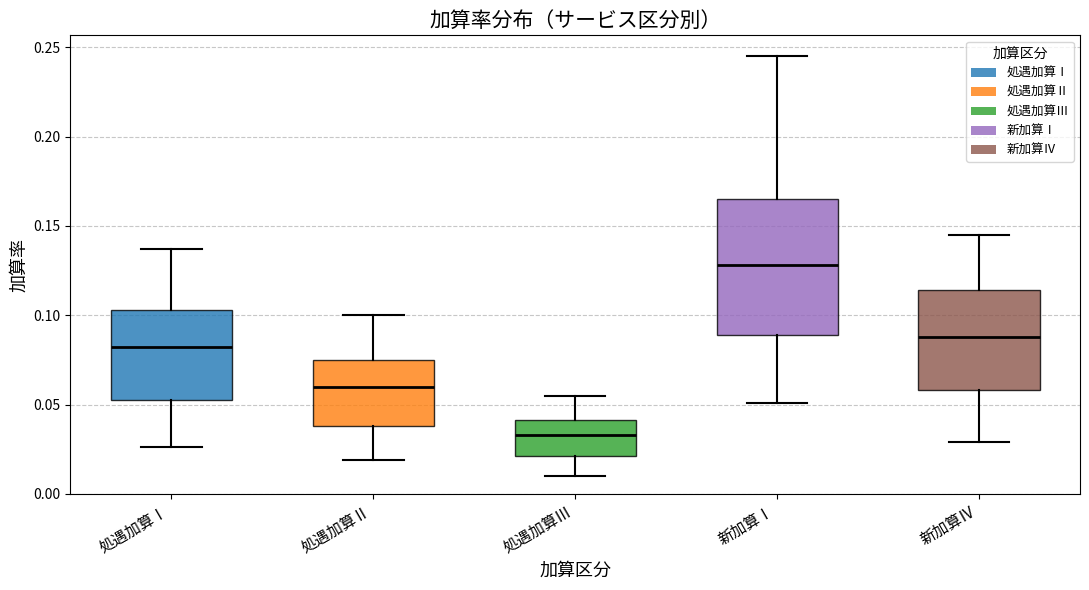

Reading left to right, read every box against the y-axis: the position of its median line, the range the box covers, and the ends of its whiskers. The values are not printed on the chart, so give them approximately, as read against the axis.

処遇加算Ⅰ: median 0.080, box 0.055 to 0.105, whiskers 0.025 to 0.135
処遇加算Ⅱ: median 0.060, box 0.040 to 0.075, whiskers 0.020 to 0.100
処遇加算Ⅲ: median 0.035, box 0.020 to 0.040, whiskers 0.010 to 0.055
新加算Ⅰ: median 0.130, box 0.090 to 0.165, whiskers 0.050 to 0.245
新加算Ⅳ: median 0.090, box 0.060 to 0.115, whiskers 0.030 to 0.145